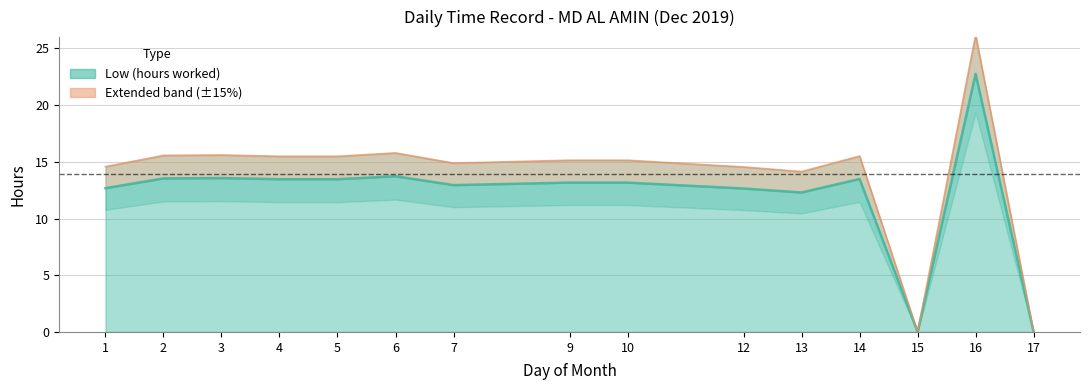

What is the difference between the maximum and minimum values?

22.8